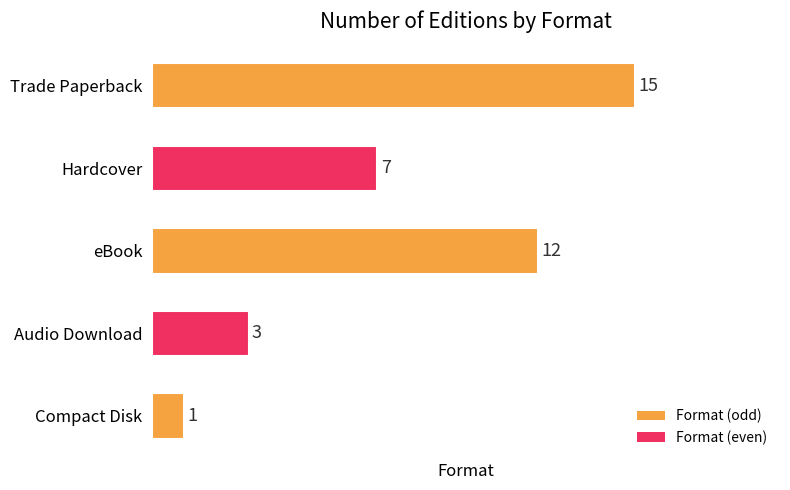

How many bars are there in total?

5